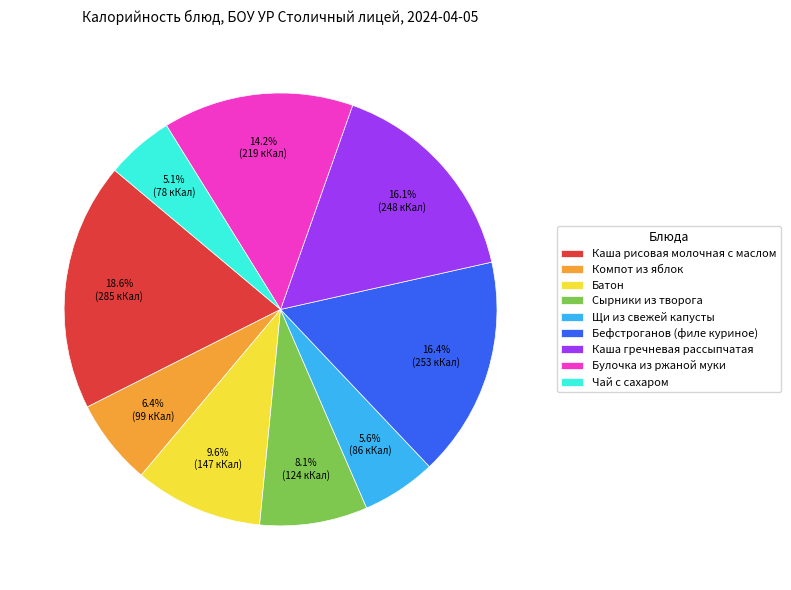

Is the sum of Сырники из творога and Бефстроганов (филе куриное) greater than half?

No